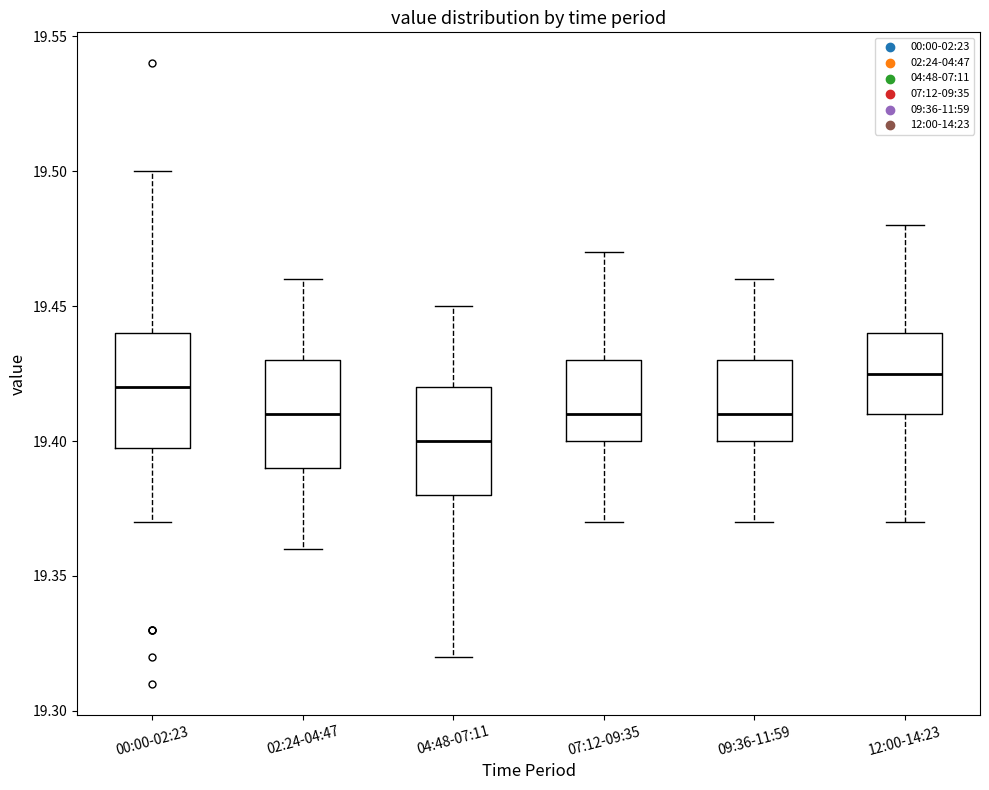

Where does the median line of the box for 04:48-07:11 sit on the y-axis? The values are not printed on the chart, so give them approximately, as read against the axis.

19.400